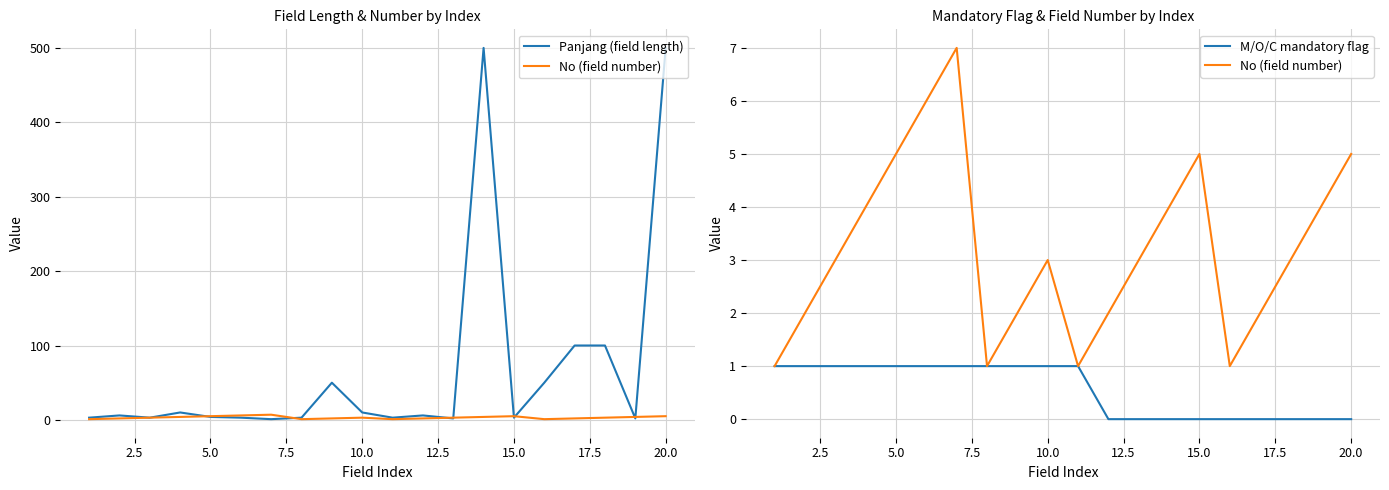

Does the chart have visible grid lines?

Yes